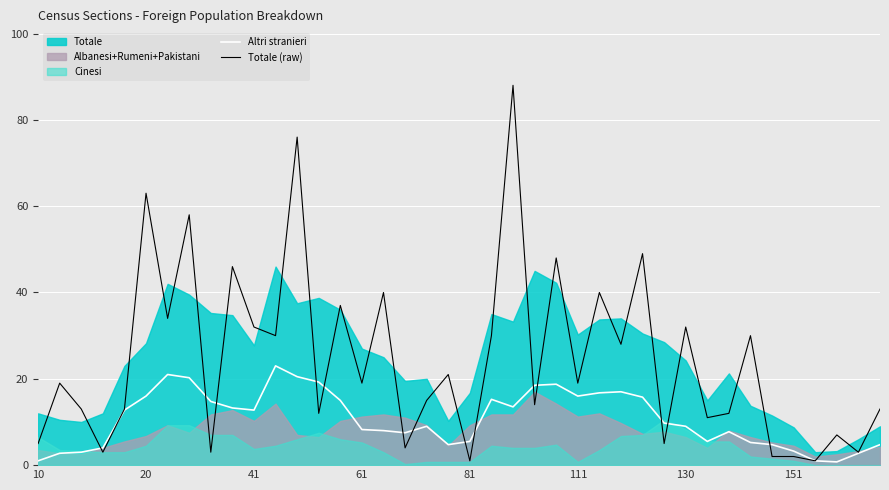

True or false: Totale (raw) and Altri stranieri intersect in this chart.

True